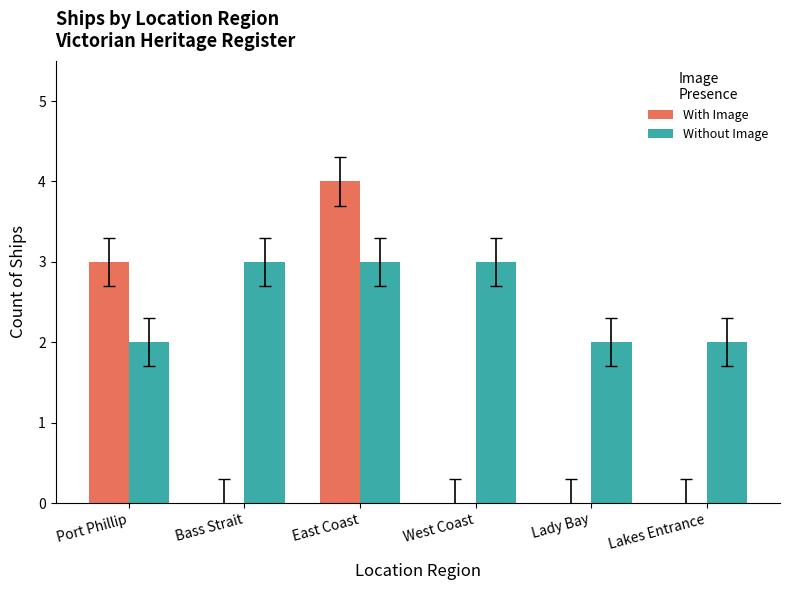

Reading right to left, transcribe all the data shown in this chart.

With Image: 0	0	0	4	0	3
Without Image: 2	2	3	3	3	2